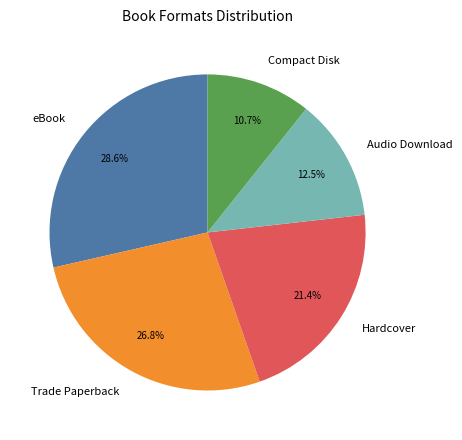

How many segments does this pie chart have?

5